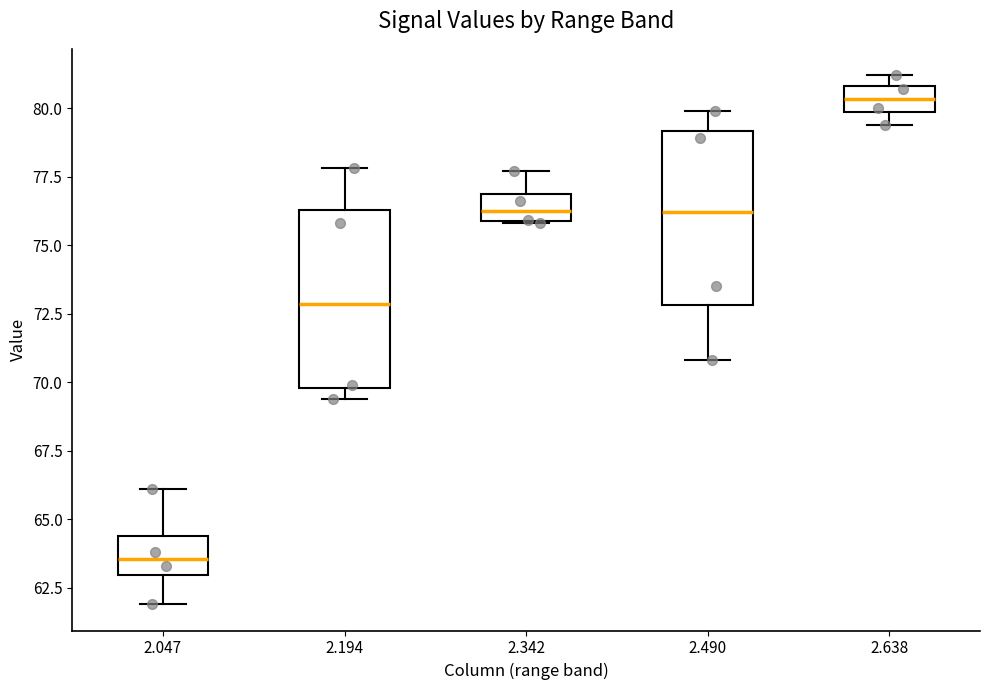

Which box has the lowest median line?

2.047